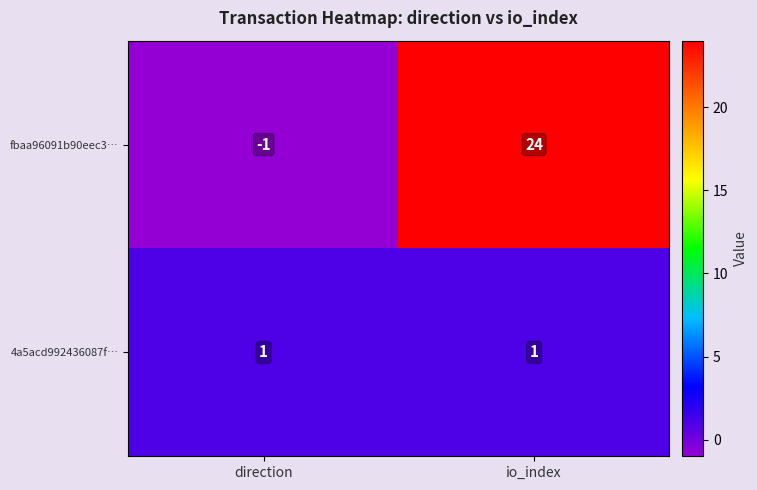

Reading left to right, what are all the values shown in this chart?

fbaa96091b90eec3…: -1	24
4a5acd992436087f…: 1	1